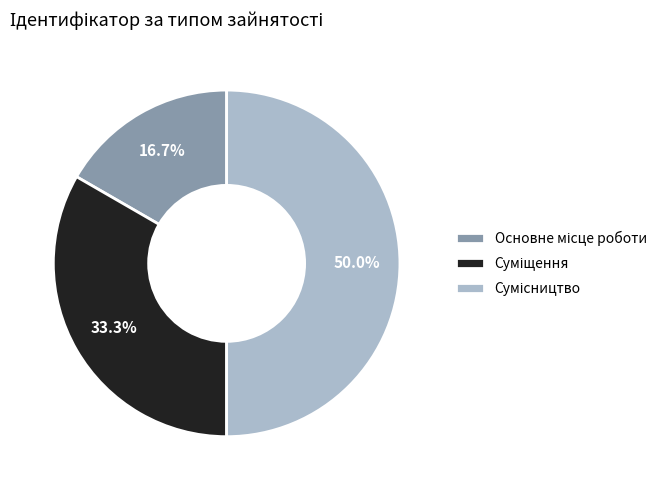

What is the total percentage of Суміщення and Основне місце роботи?

50.0%